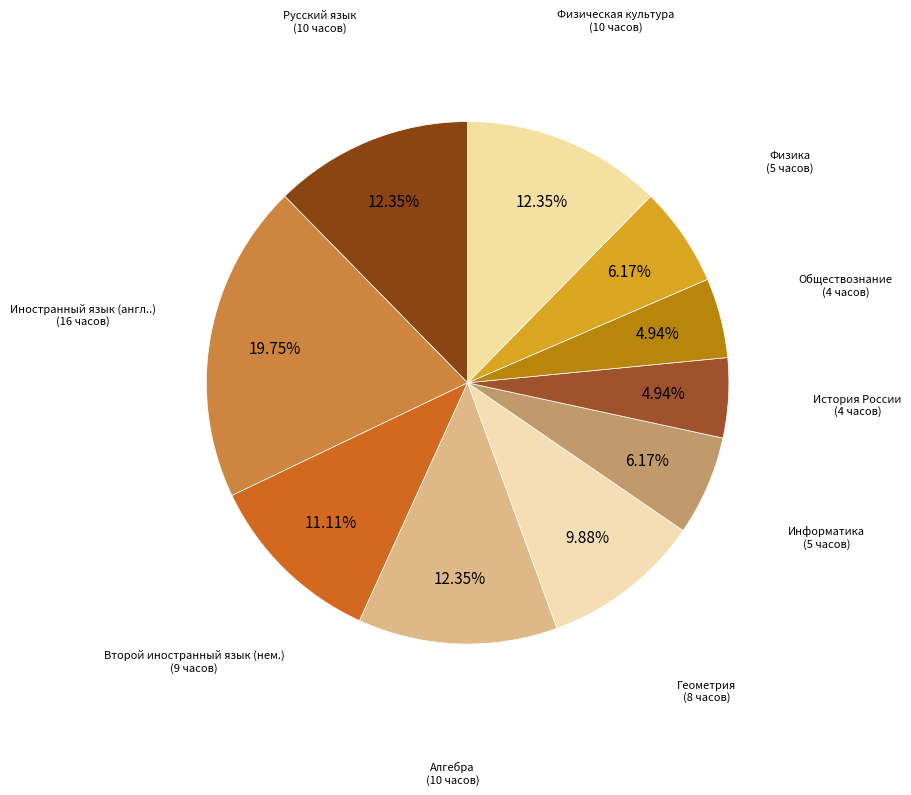

To the nearest percent, what portion does Геометрия represent?

10%